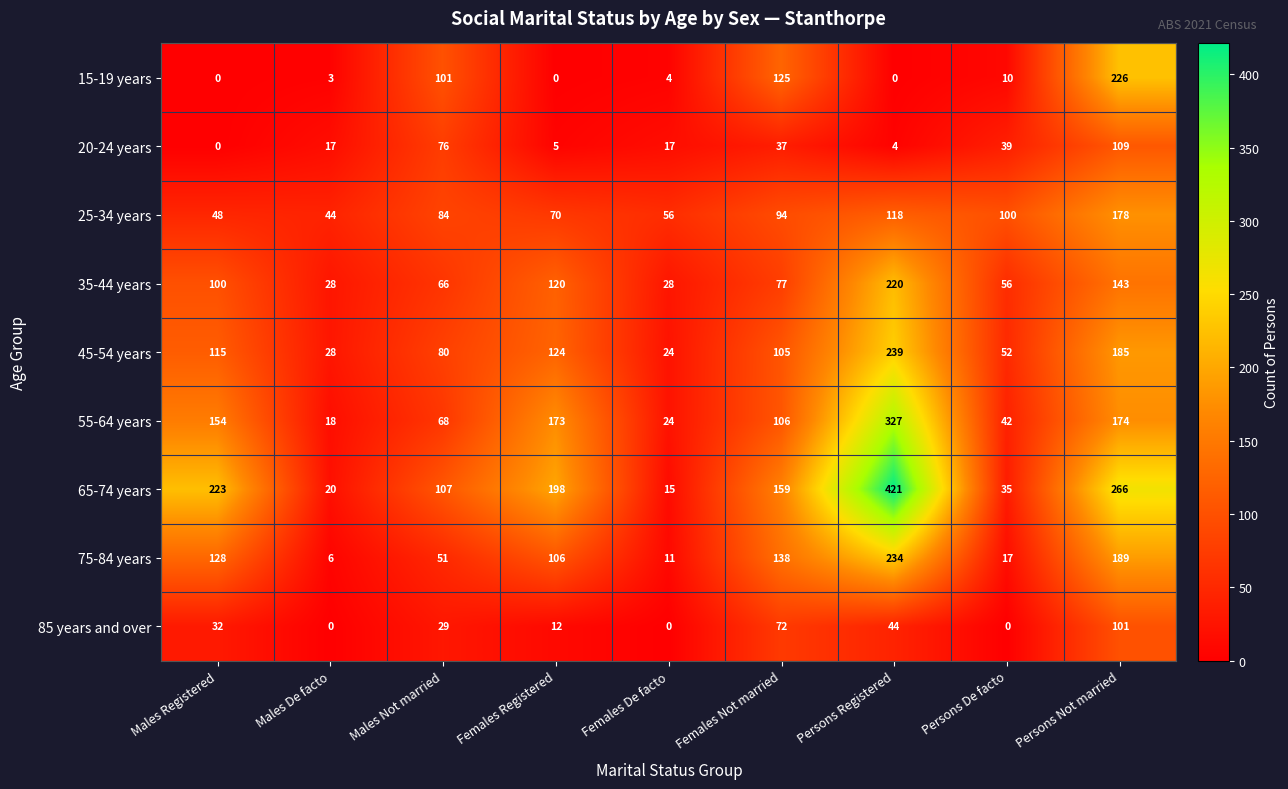

At how many categories does at least one series exceed 84?

7